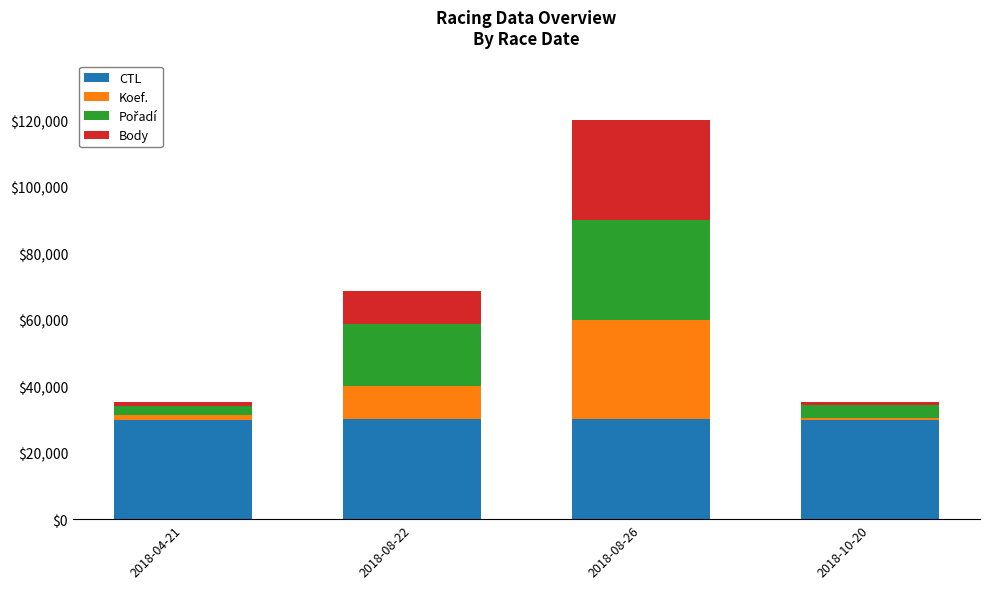

What is the lowest value of the CTL series?

29704.1